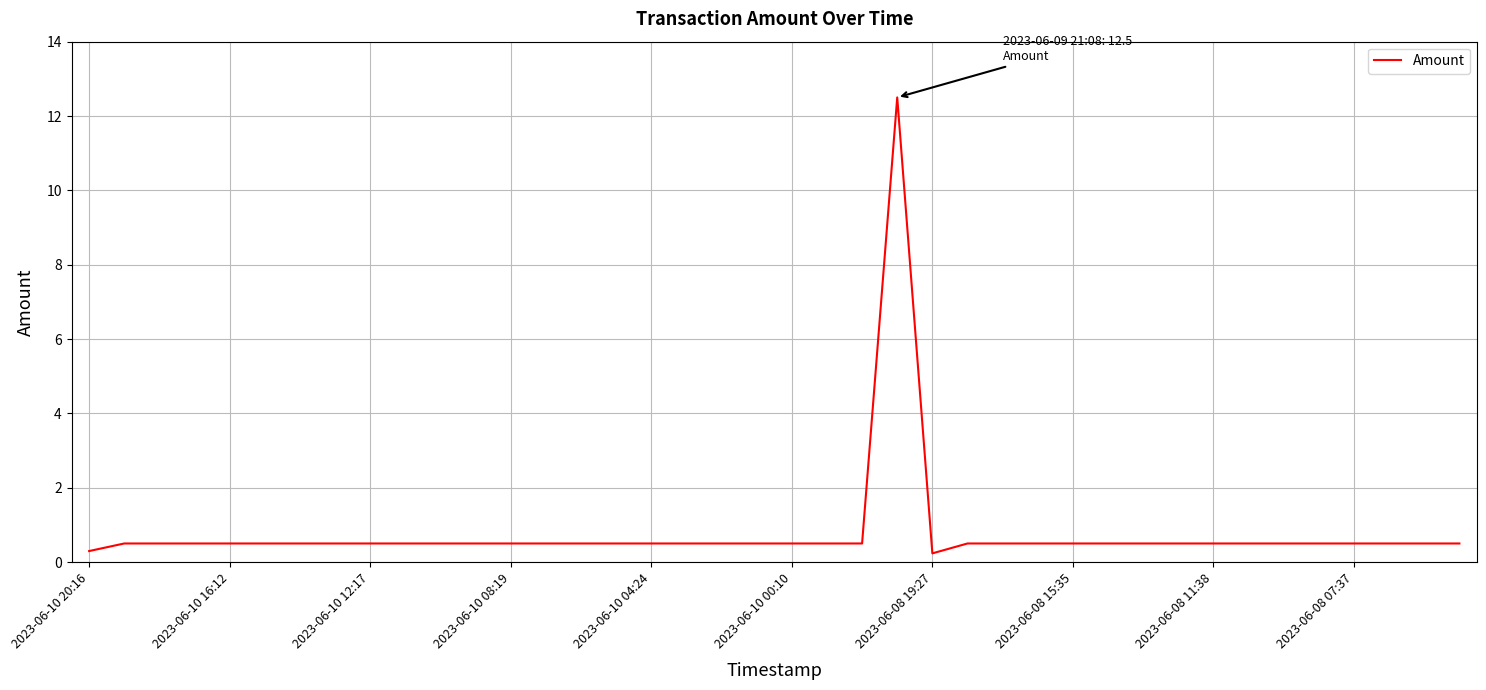

Reading right to left, list all the values displayed in this chart.

0.5	0.5	0.5	0.5	0.5	0.5	0.5	0.5	0.5	0.5	0.5	0.5	0.5	0.5	0.5	0.2	12.5	0.5	0.5	0.5	0.5	0.5	0.5	0.5	0.5	0.5	0.5	0.5	0.5	0.5	0.5	0.5	0.5	0.5	0.5	0.5	0.5	0.5	0.5	0.3